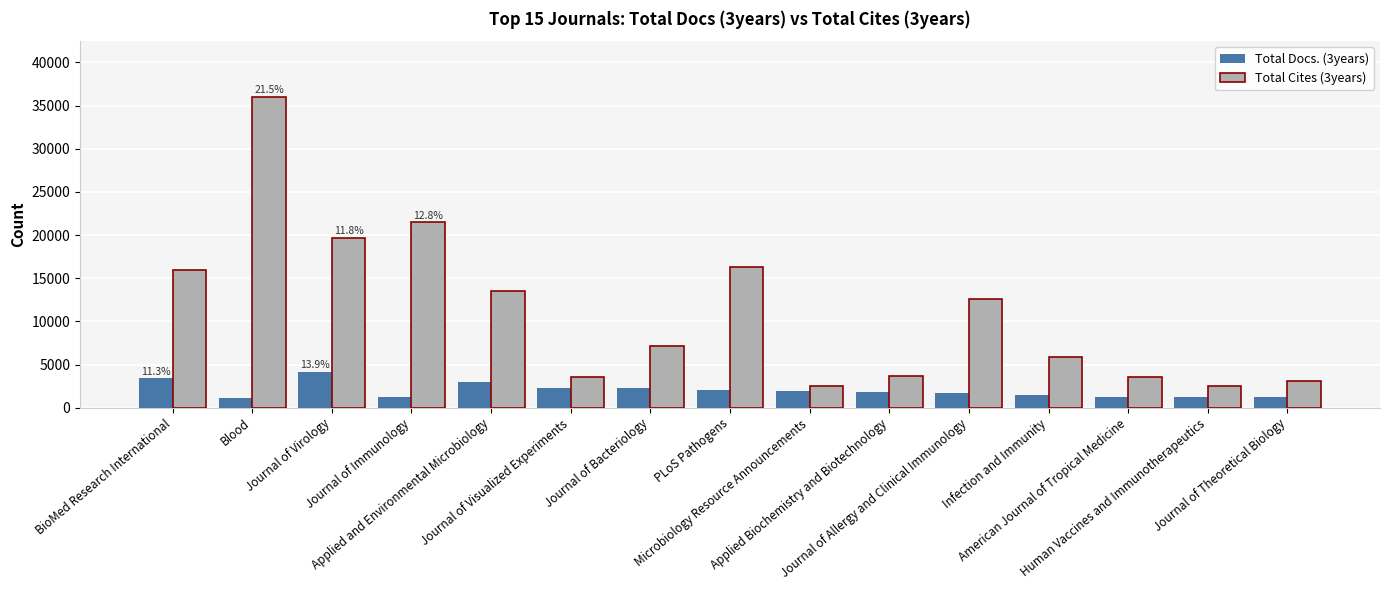

What is the minimum value for Total Cites (3years)?

2483